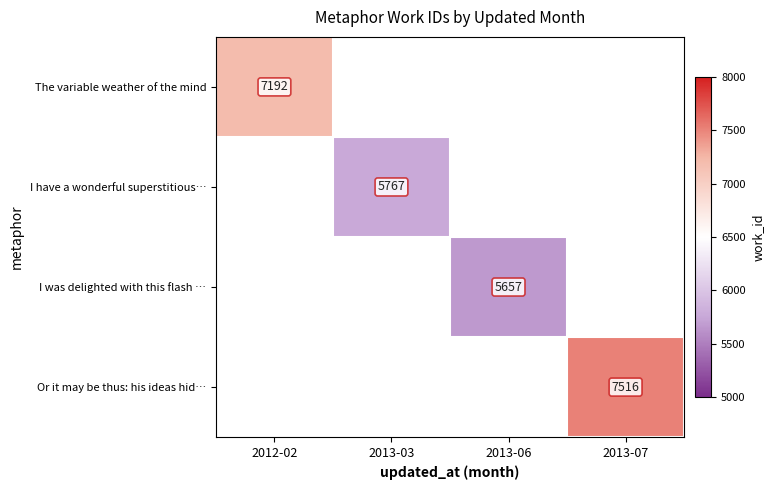

Is the value of I have a wonderful superstitious… at 2013-03 greater than the value of Or it may be thus: his ideas hid… at 2013-07?

No